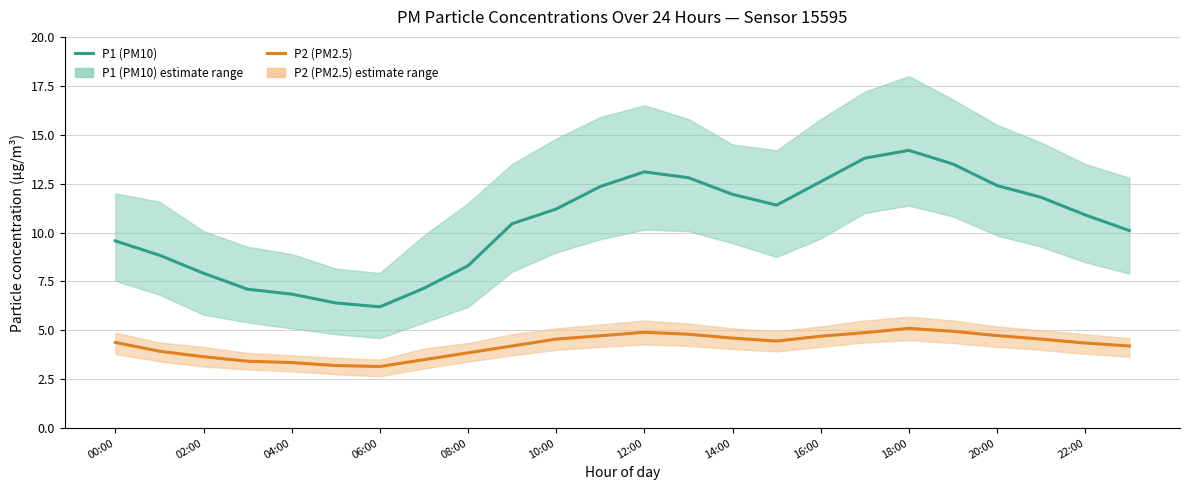

At how many categories does at least one series exceed 4?

24